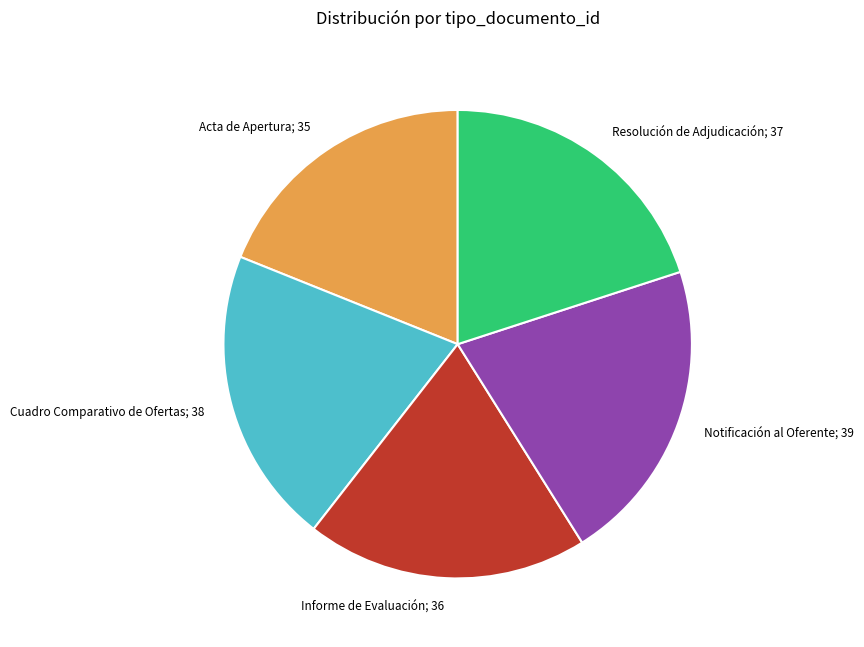

Count the number of slices in the pie.

5